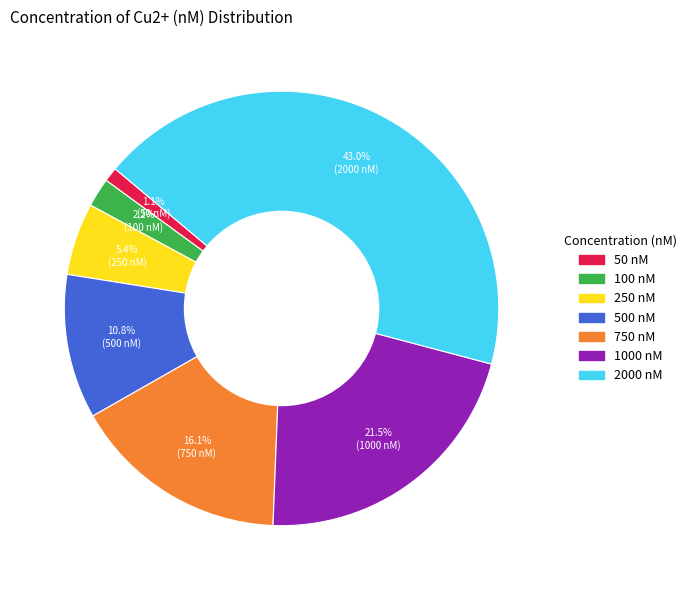

How many segments does this pie chart have?

7